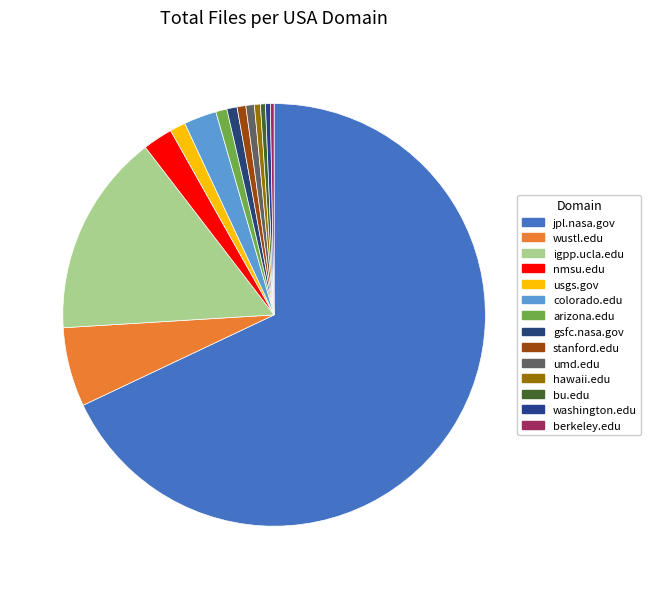

How much of the chart is everything except stanford.edu?

99.3%